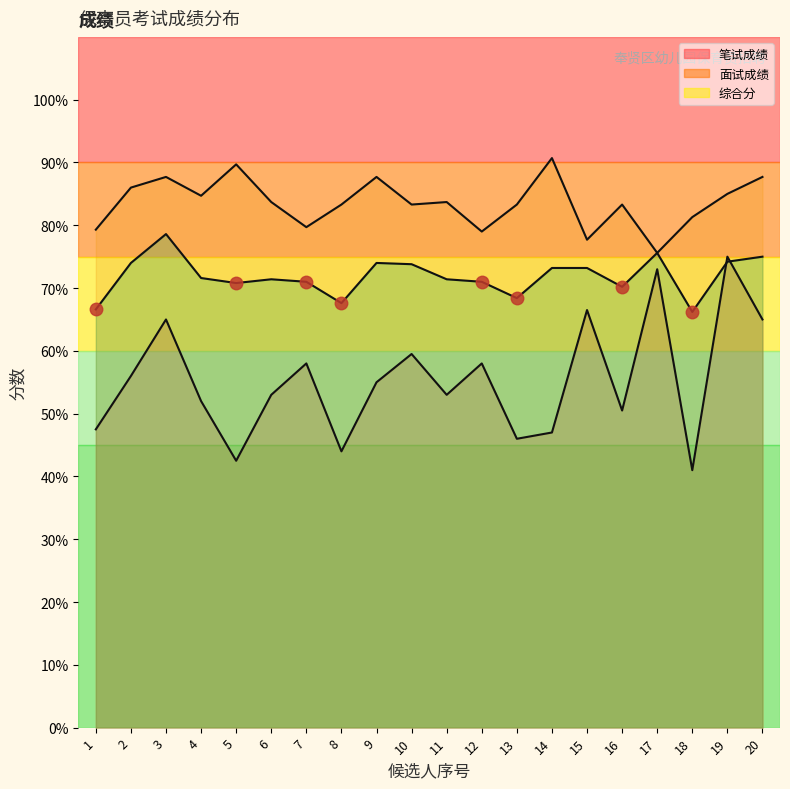

Which series has the largest range (max minus min)?

笔试成绩